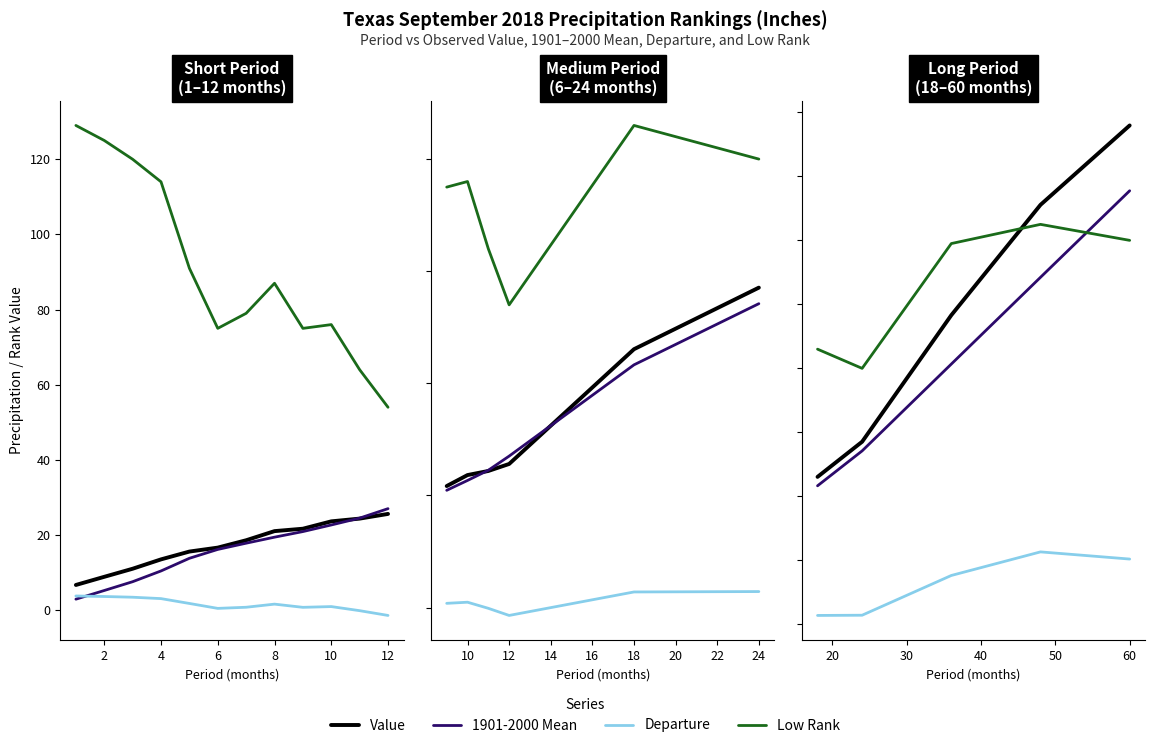

How many lines are shown in the chart?

4